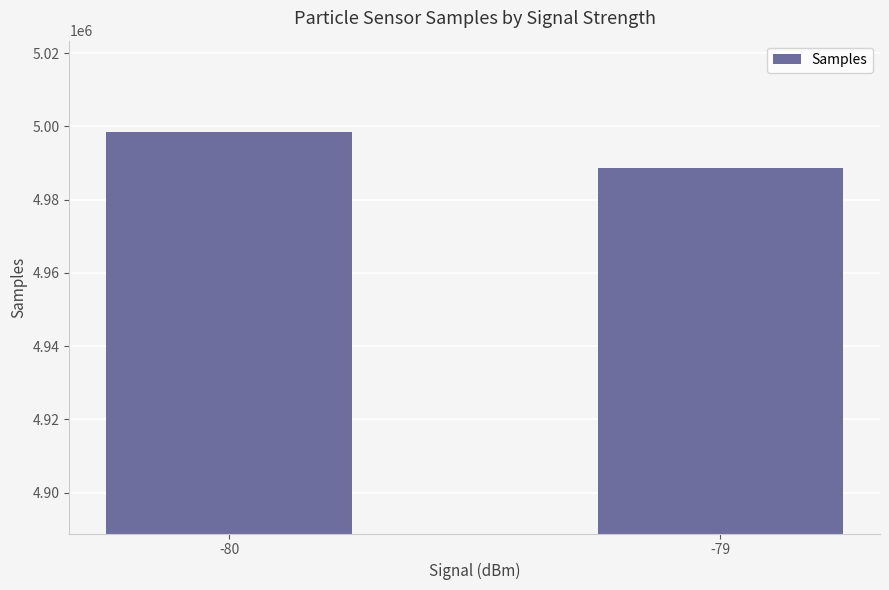

What is the maximum value shown in the chart?

4998453